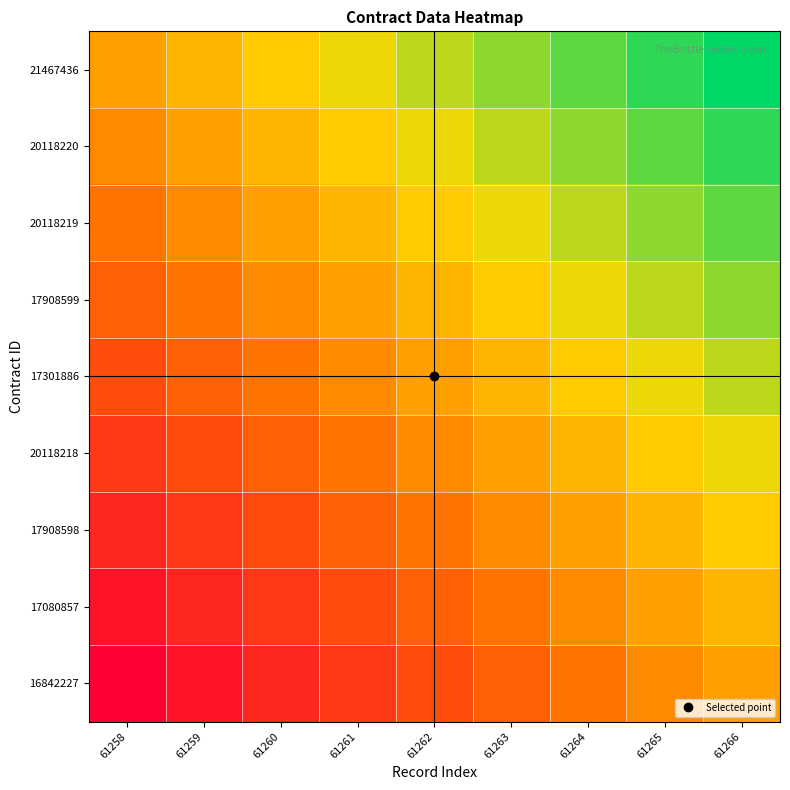

What is the difference between the highest and lowest values at 61263?

1.0